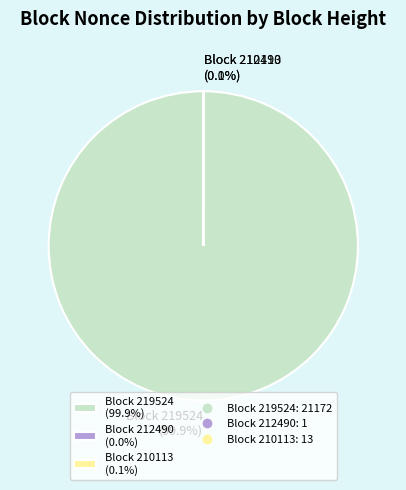

To the nearest percent, what is the difference between the largest and smallest slice percentages?

100%